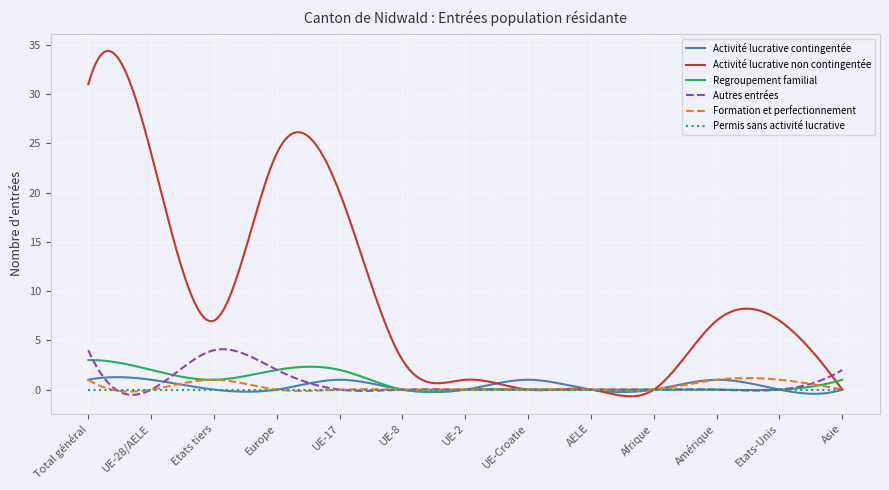

Does the chart have visible grid lines?

Yes